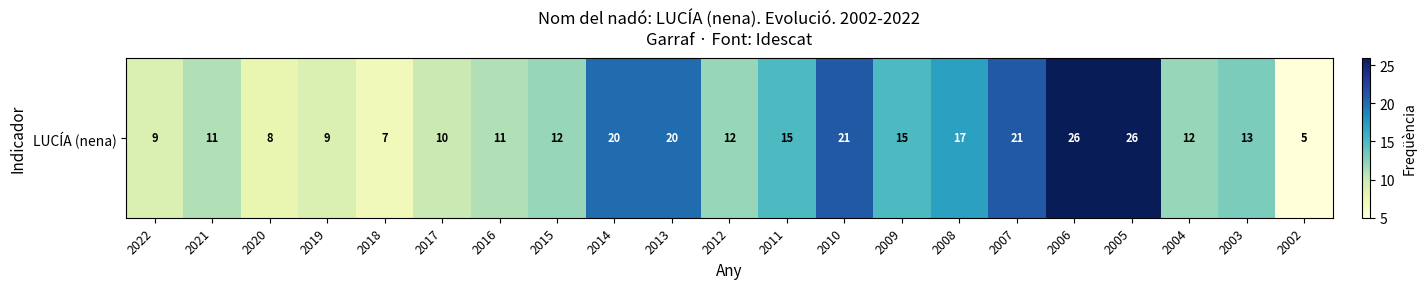

List the labels in order of value, smallest first.

2002, 2018, 2020, 2022, 2019, 2017, 2021, 2016, 2015, 2012, 2004, 2003, 2011, 2009, 2008, 2014, 2013, 2010, 2007, 2006, 2005